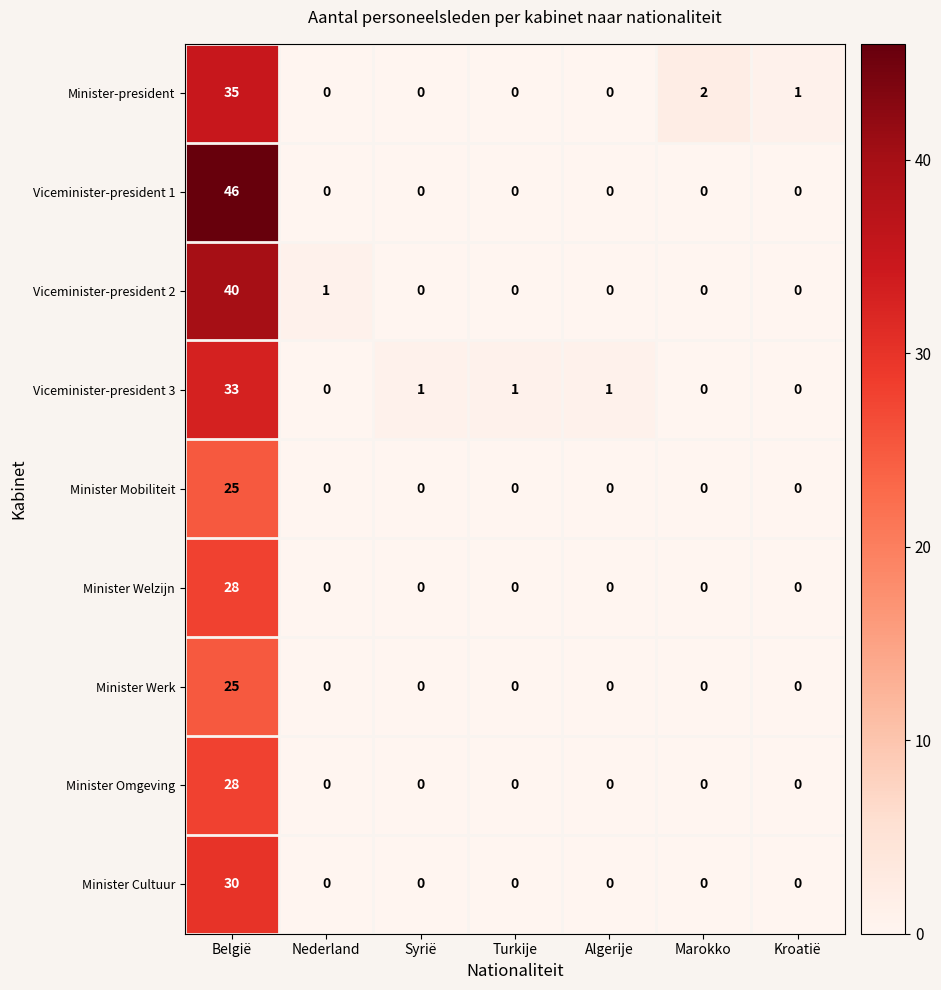

What is the difference between the Minister Welzijn values at Kroatië and België?

28